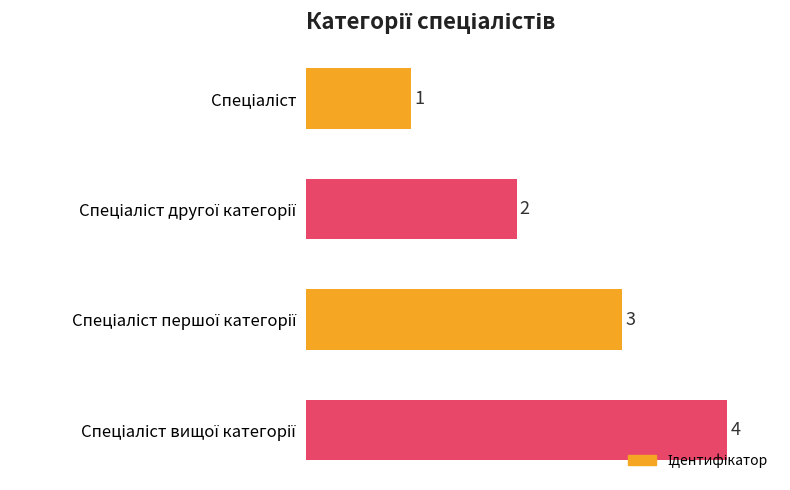

What is the difference between the maximum and minimum values?

3